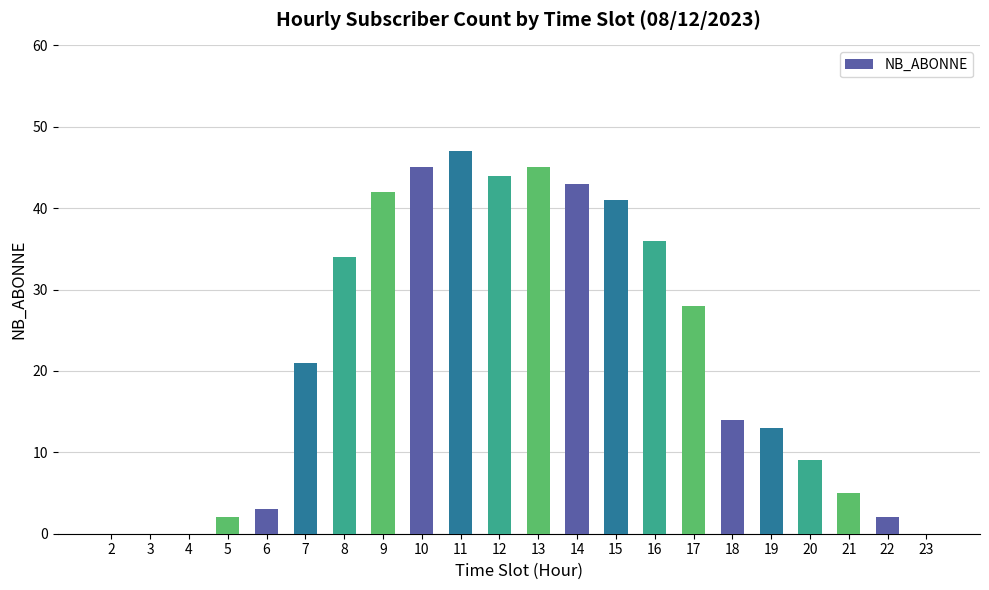

Read the value at 7, to the nearest 10.

20